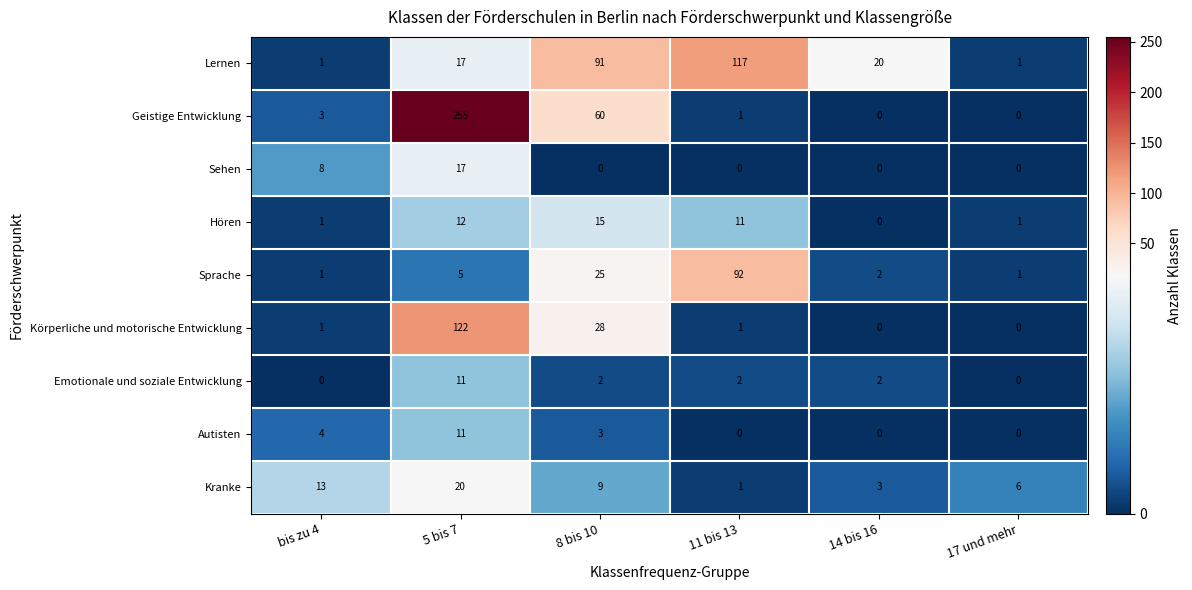

Is it true that Sprache equals 1 at bis zu 4?

True